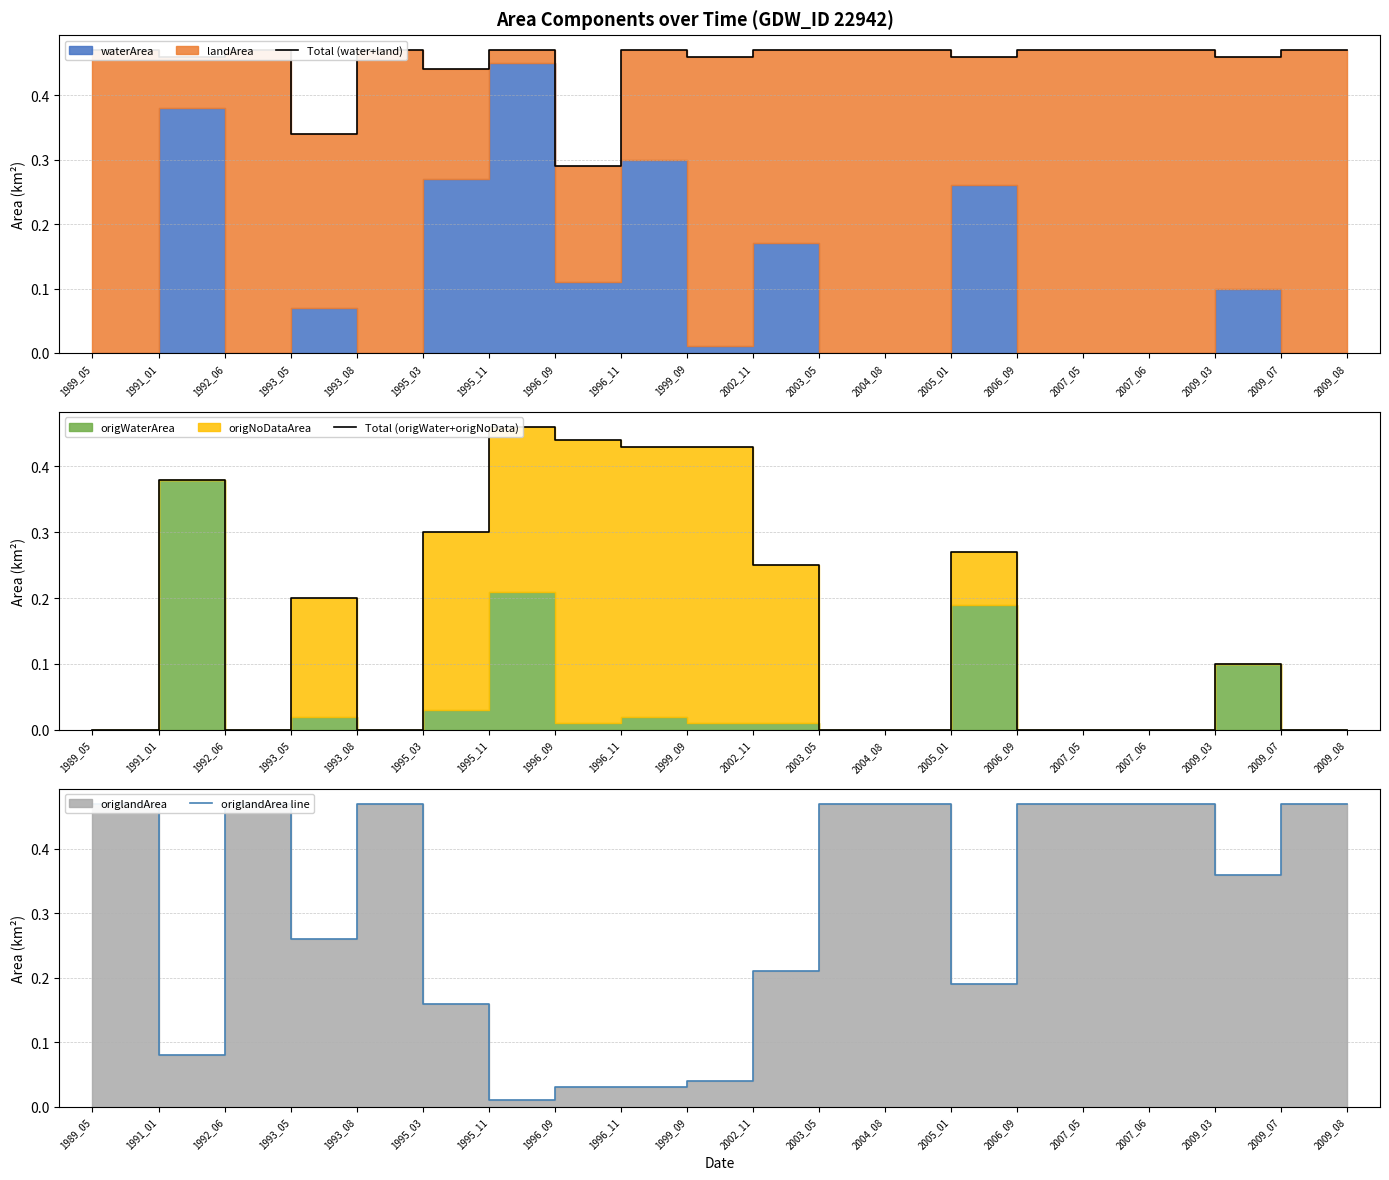

Reading left to right, transcribe all the data shown in this chart.

Total (water+land): 1989_05=0.5	1991_01=0.5	1992_06=0.5	1993_05=0.3	1993_08=0.5	1995_03=0.4	1995_11=0.5	1996_09=0.3	1996_11=0.5	1999_09=0.5	2002_11=0.5	2003_05=0.5	2004_08=0.5	2005_01=0.5	2006_09=0.5	2007_05=0.5	2007_06=0.5	2009_03=0.5	2009_07=0.5	2009_08=0.5
Total (origWater+origNoData): 1989_05=0.0	1991_01=0.4	1992_06=0.0	1993_05=0.2	1993_08=0.0	1995_03=0.3	1995_11=0.5	1996_09=0.4	1996_11=0.4	1999_09=0.4	2002_11=0.2	2003_05=0.0	2004_08=0.0	2005_01=0.3	2006_09=0.0	2007_05=0.0	2007_06=0.0	2009_03=0.1	2009_07=0.0	2009_08=0.0
origlandArea line: 1989_05=0.5	1991_01=0.1	1992_06=0.5	1993_05=0.3	1993_08=0.5	1995_03=0.2	1995_11=0.0	1996_09=0.0	1996_11=0.0	1999_09=0.0	2002_11=0.2	2003_05=0.5	2004_08=0.5	2005_01=0.2	2006_09=0.5	2007_05=0.5	2007_06=0.5	2009_03=0.4	2009_07=0.5	2009_08=0.5